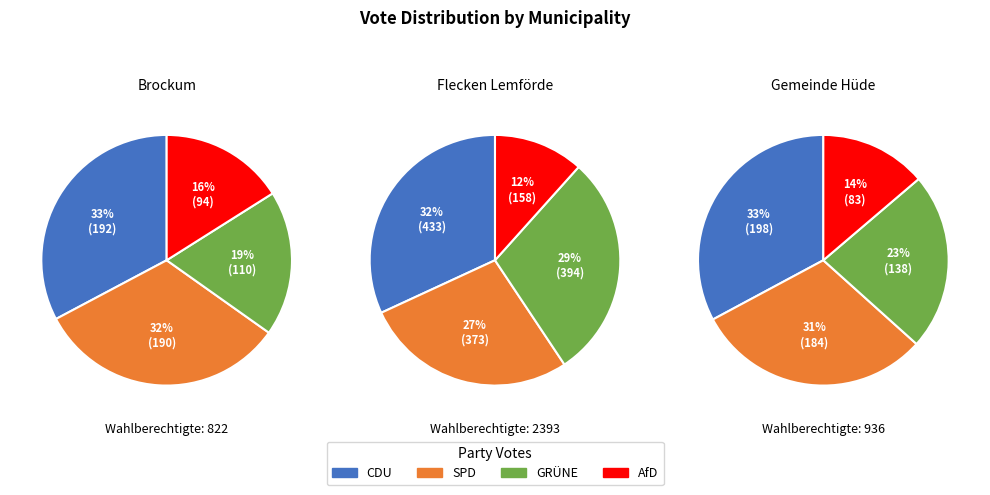

The Brockum slice represents 19% of the pie. True or false?

True